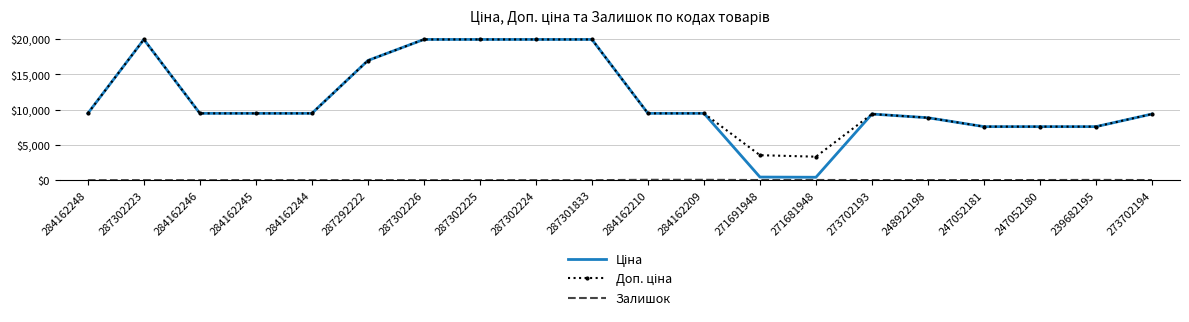

True or false: Доп. ціна and Залишок cross at least once.

False